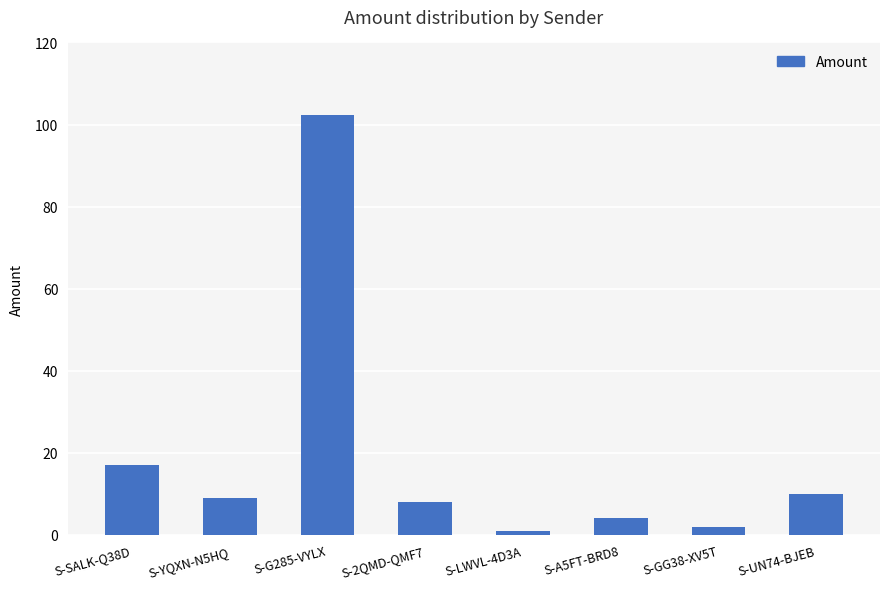

True or false: the data shows 172.5 at S-G285-VYLX.

False